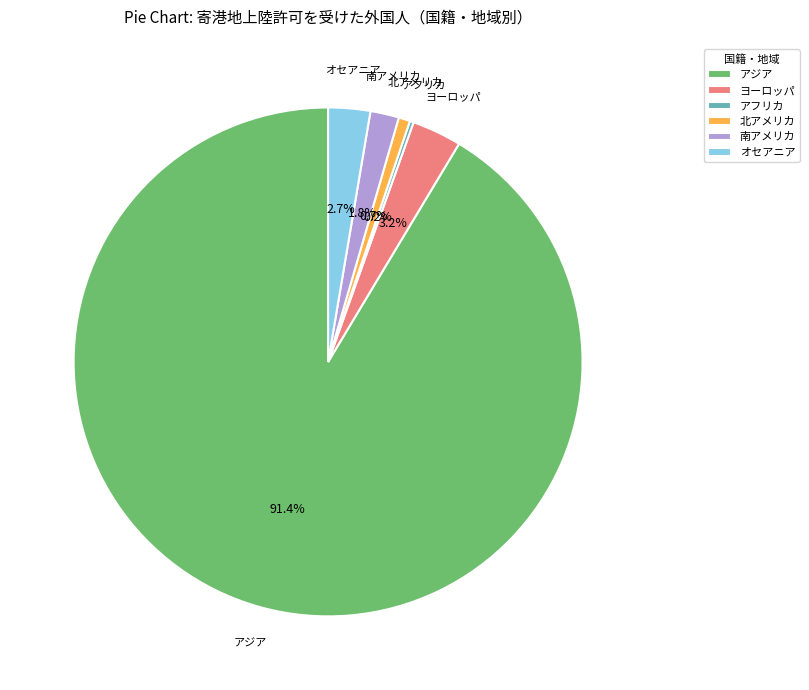

Approximately how many times larger is the value at 北アメリカ compared to オセアニア?

0.3